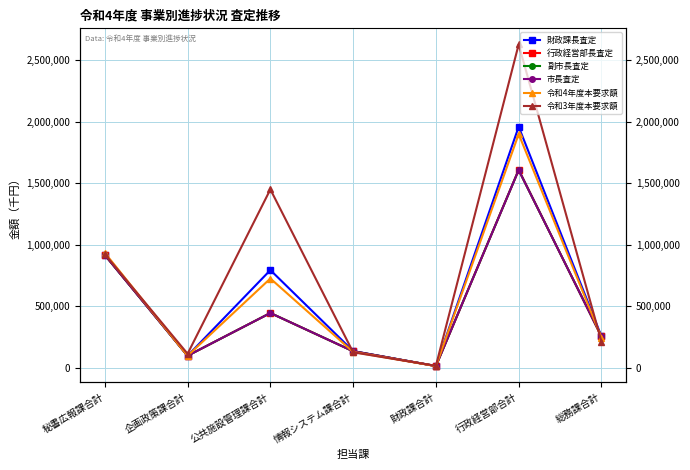

What is the sum of all 令和4年度本要求額 values?

4045412